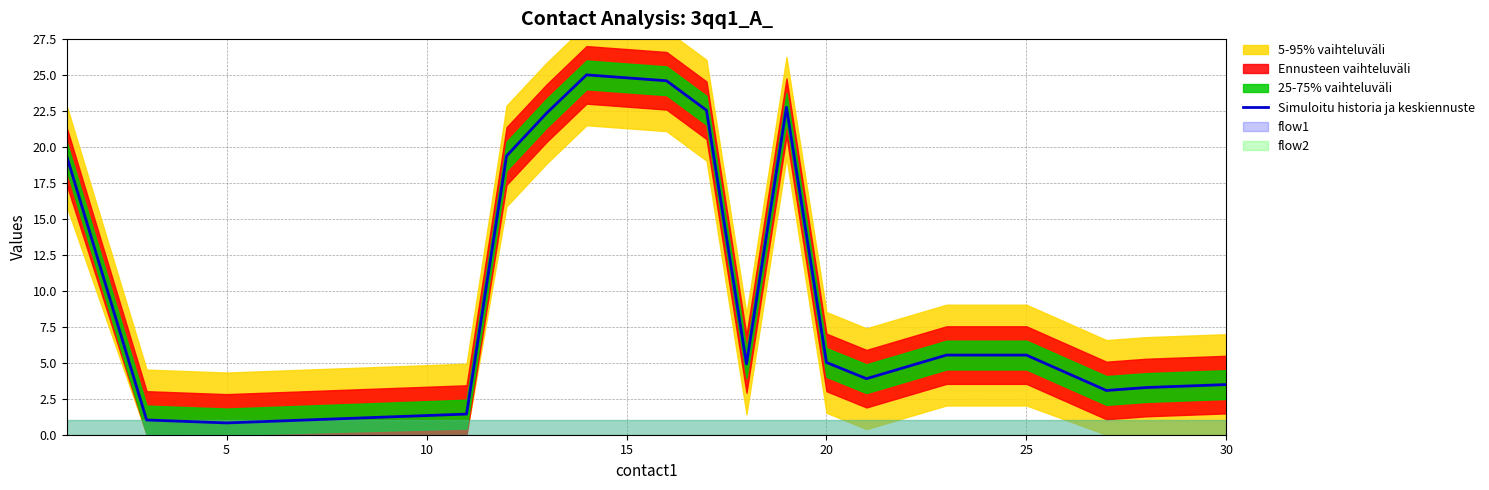

What is the lowest value of the Simuloitu historia ja keskiennuste series?

0.8